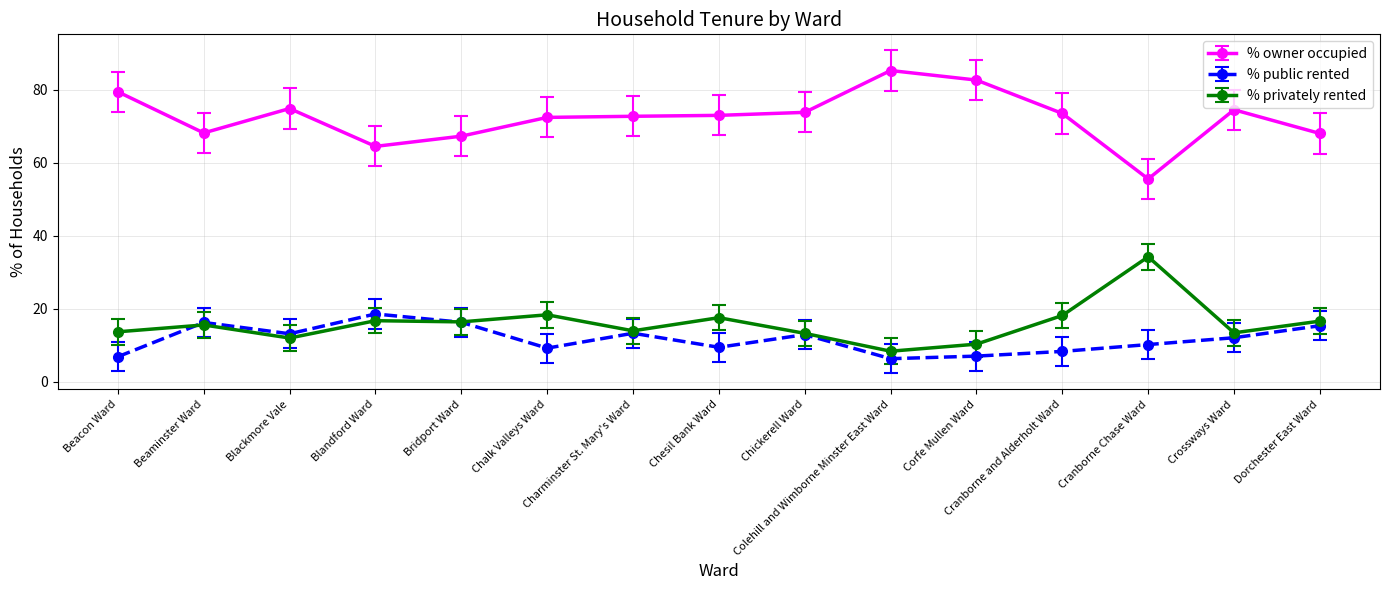

List the series in order of their peak value, highest first.

% owner occupied, % privately rented, % public rented